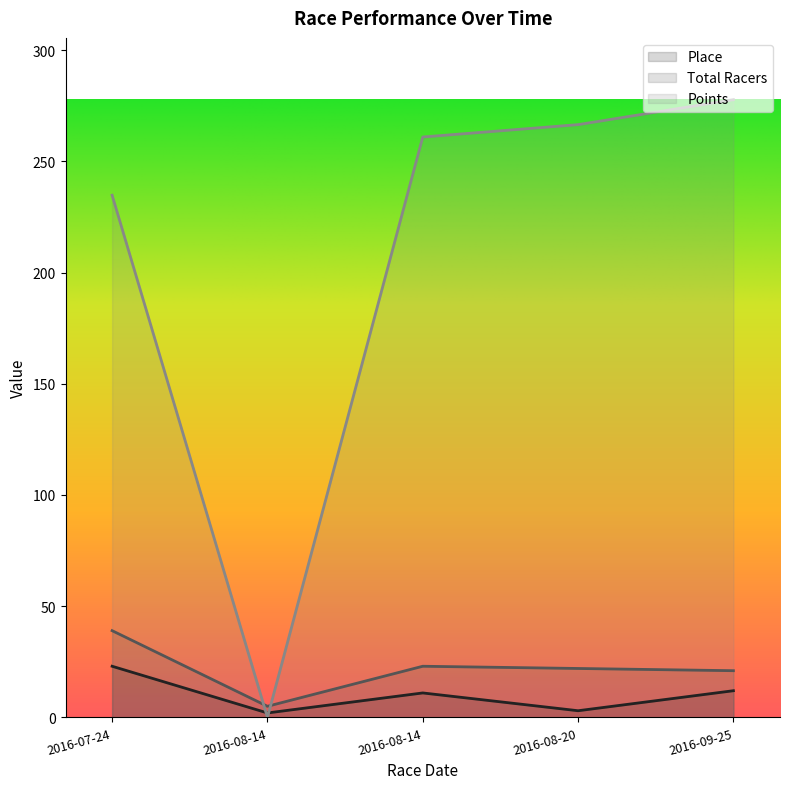

How many times do Total Racers and Points cross each other?

2